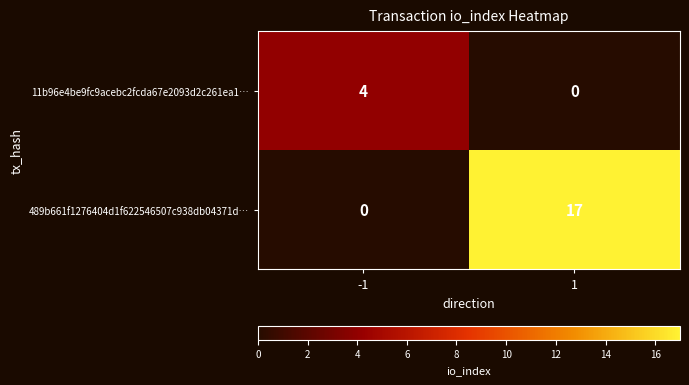

How many categories are shown in the chart?

2